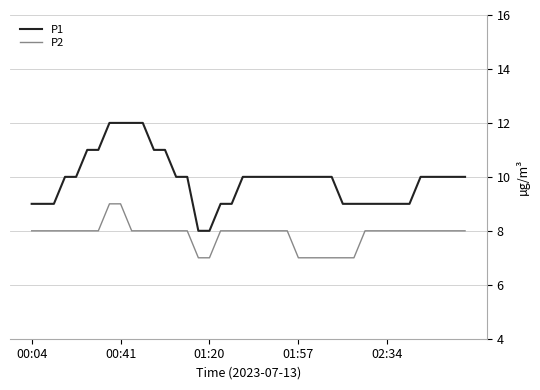

Which series has the largest range (max minus min)?

P1